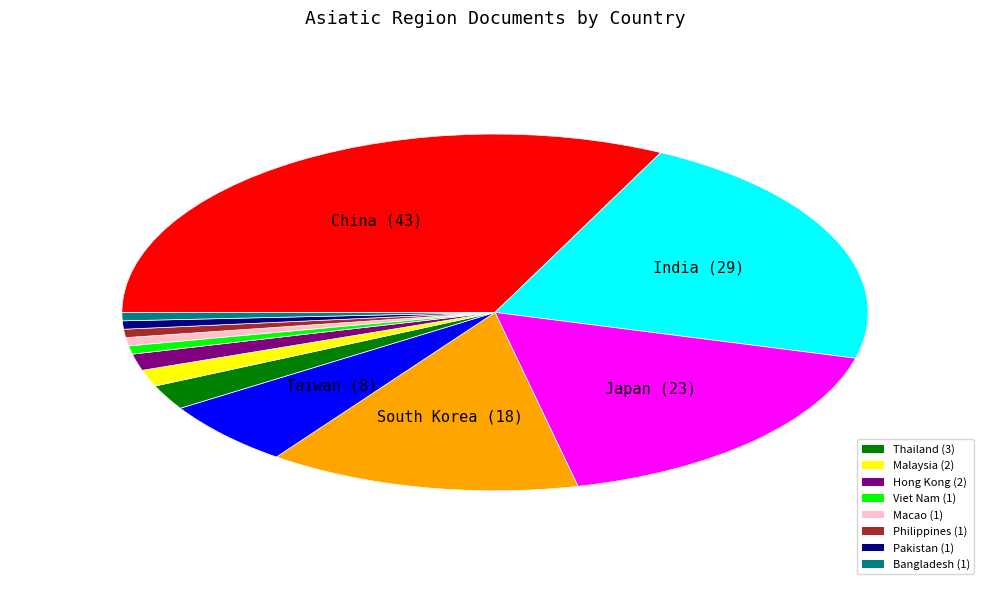

Is there any slice that represents more than half of the pie?

No